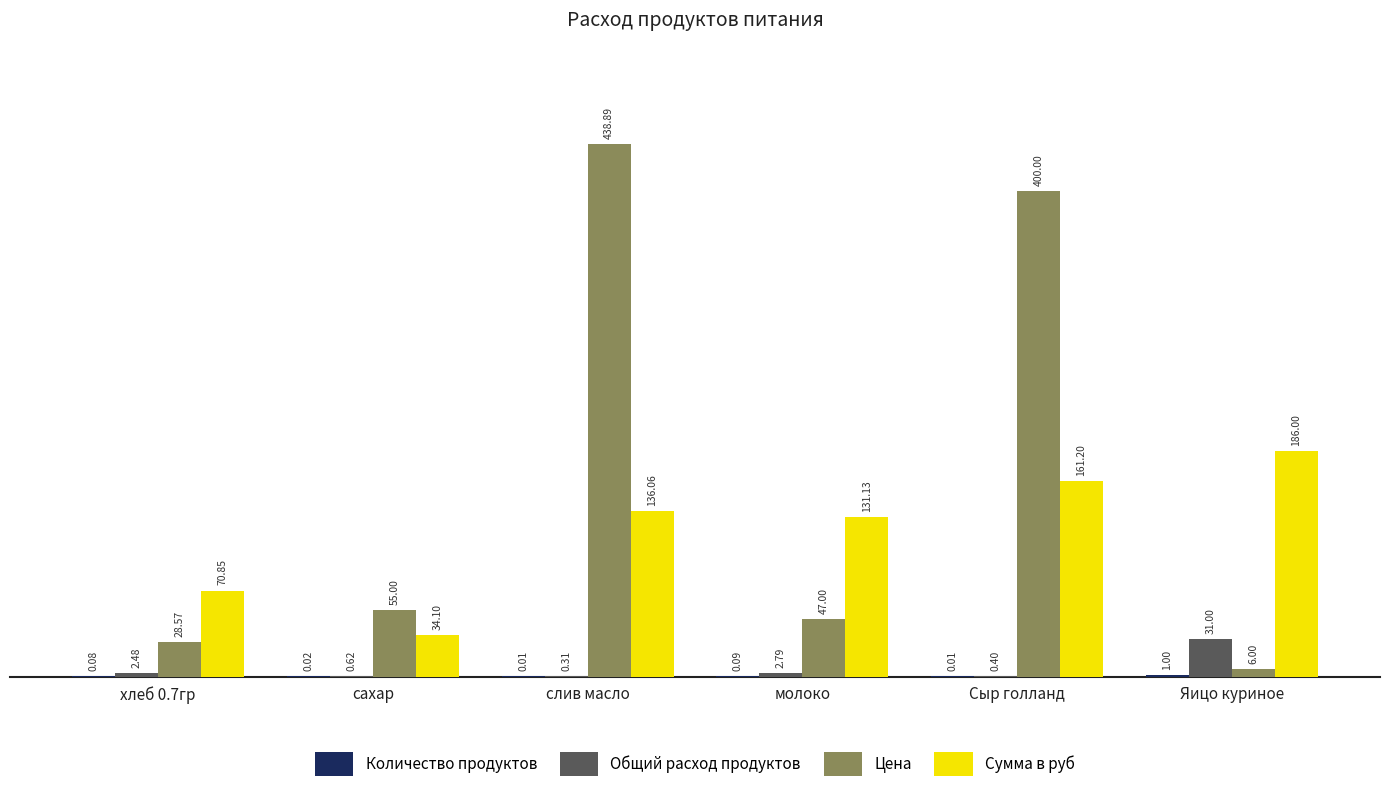

Which series has the largest total across all categories?

Цена